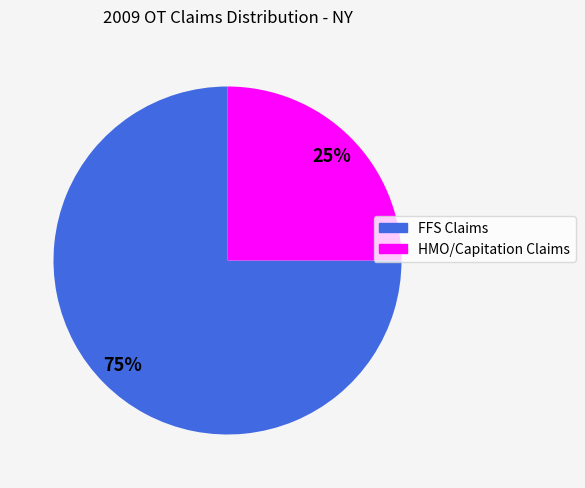

Which slice is the largest?

FFS Claims